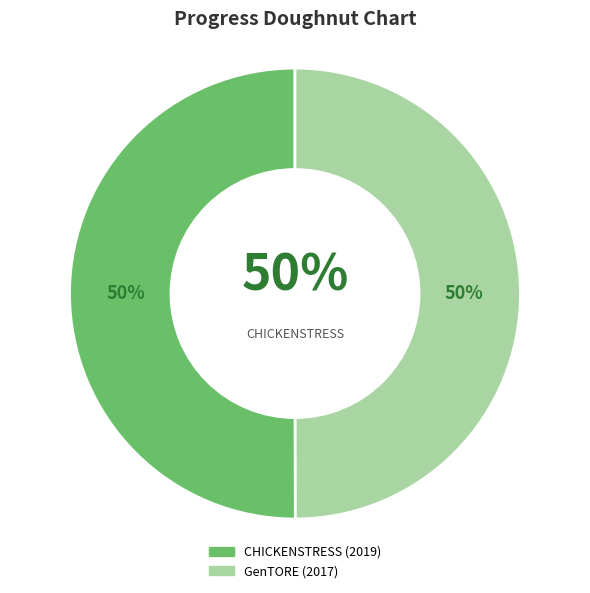

How many segments does this pie chart have?

2